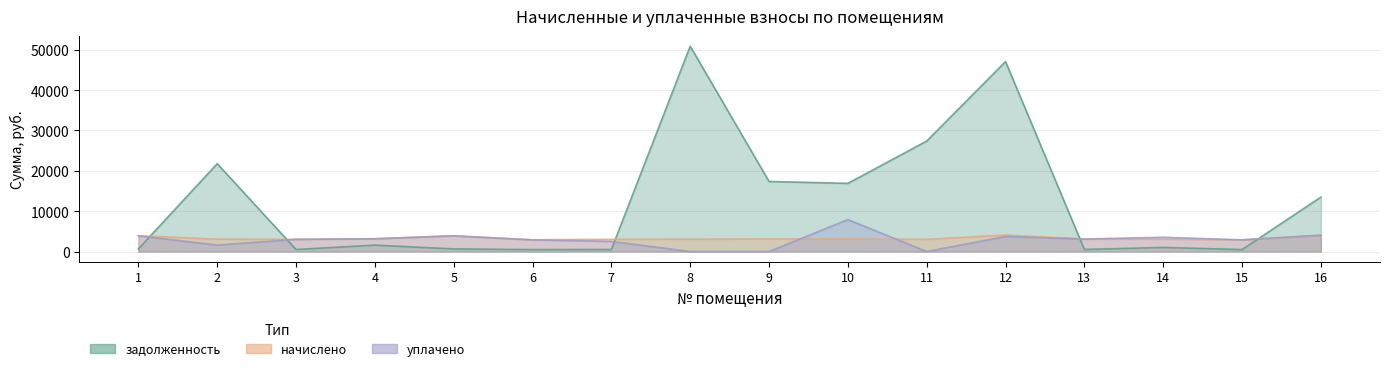

Rank the categories by начислено value from highest to lowest.

12, 16, 1, 5, 4, 10, 9, 13, 2, 8, 14, 3, 7, 11, 6, 15